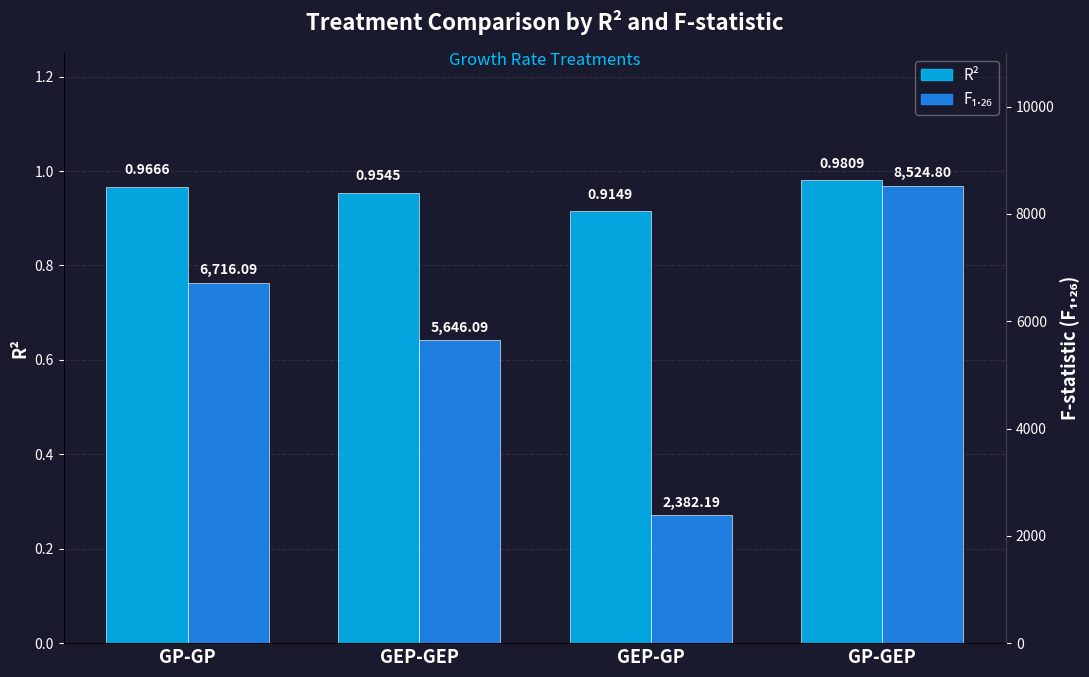

What is the value of the R² bar at the 4th from the left?

1.0